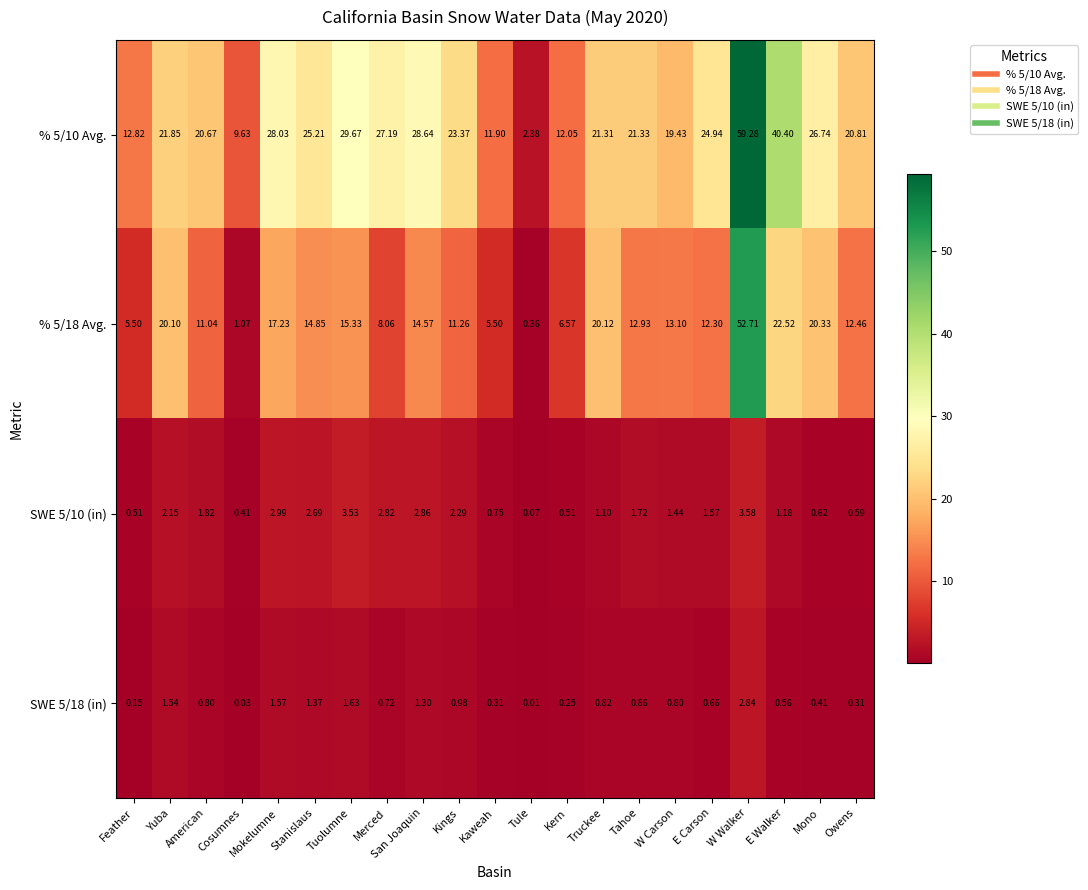

At which category does the chart reach its peak across all series?

W Walker